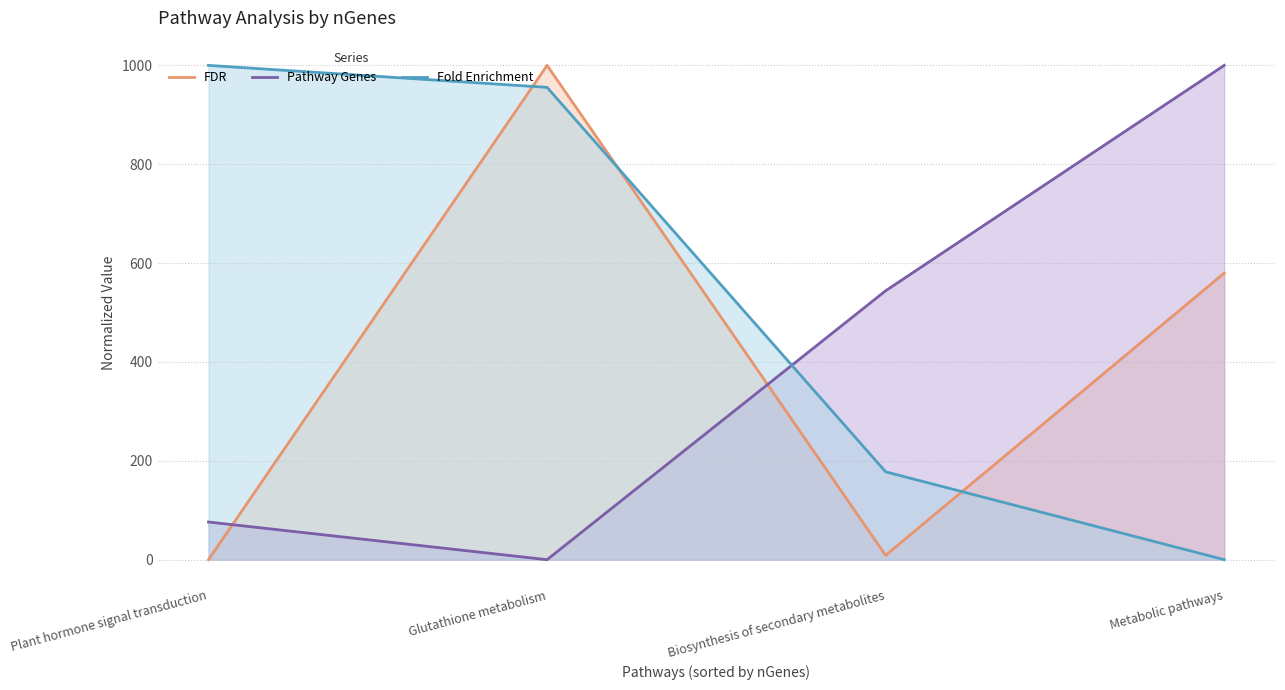

Where does the Pathway Genes series first go above 544?

Biosynthesis of secondary metabolites